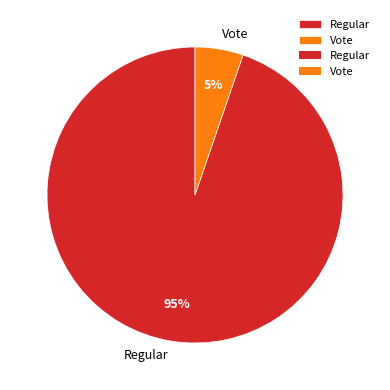

What percentage is the Regular slice, to the nearest percent?

95%